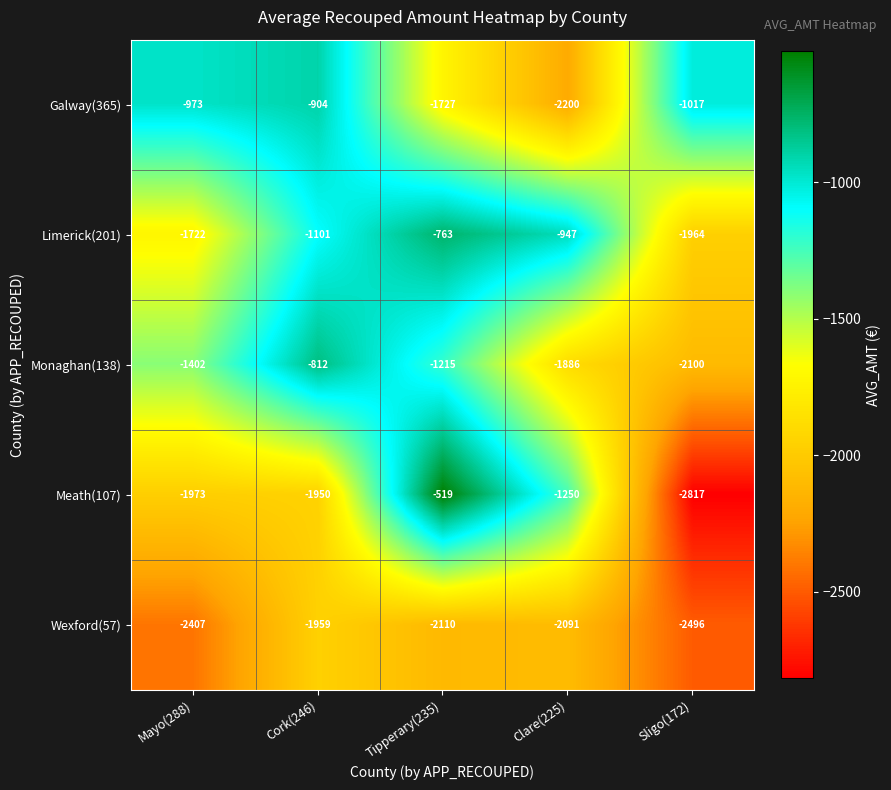

What is the total value across all series at Sligo(172)?

-10394